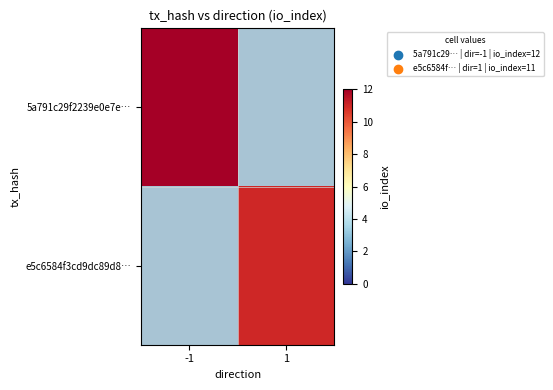

Between 1 and -1, which is larger?

-1